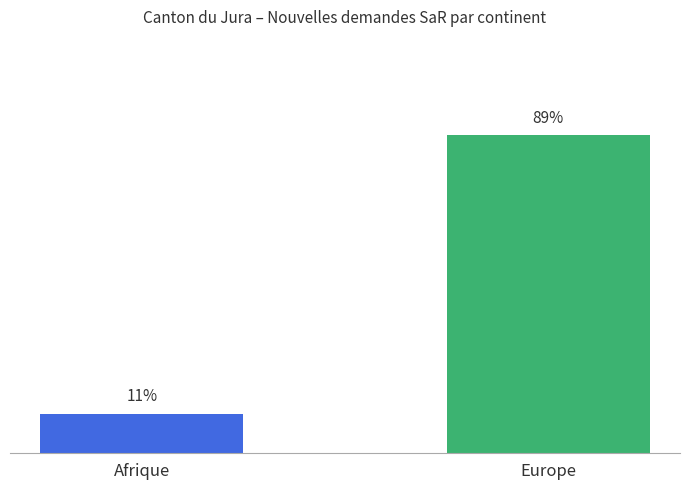

Is it true that Nouvelles demandes (Obtention) equals 5 at Afrique?

False